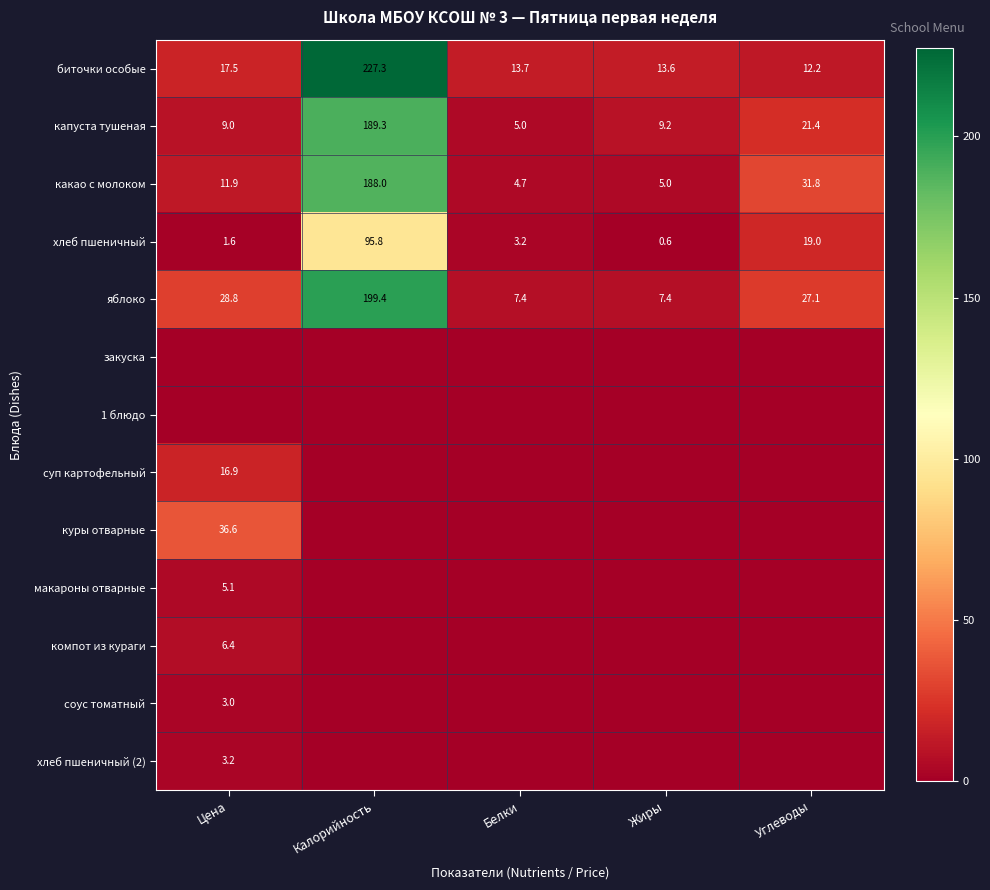

What is the difference between the maximum and minimum values in the какао с молоком series?

183.3